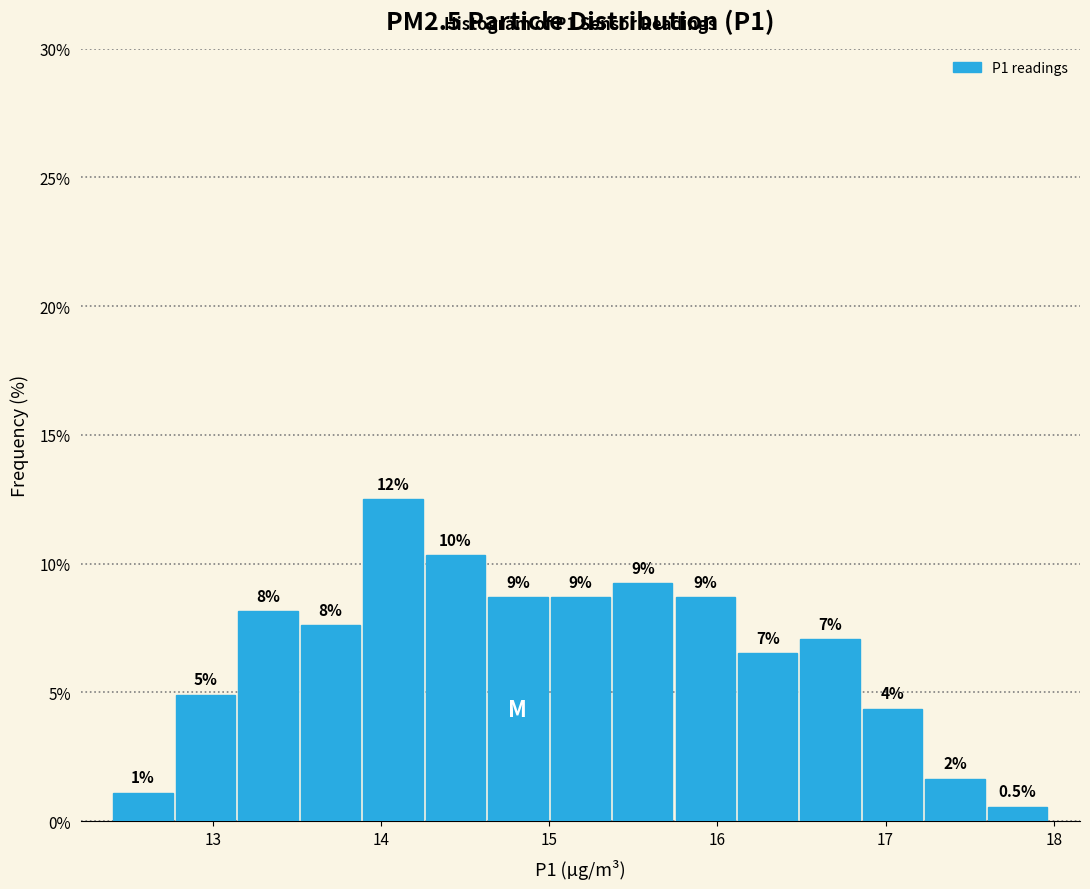

Around what value on the x-axis is the tallest bar? Give the approximate position of its centre, as read against the axis.

14.1